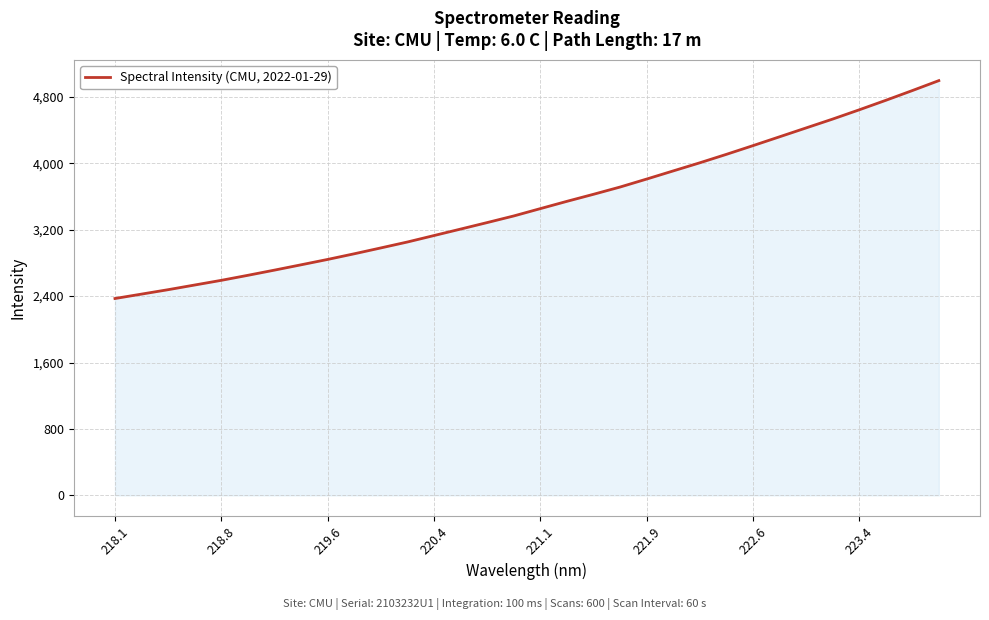

What is the smallest value displayed?

2370.7